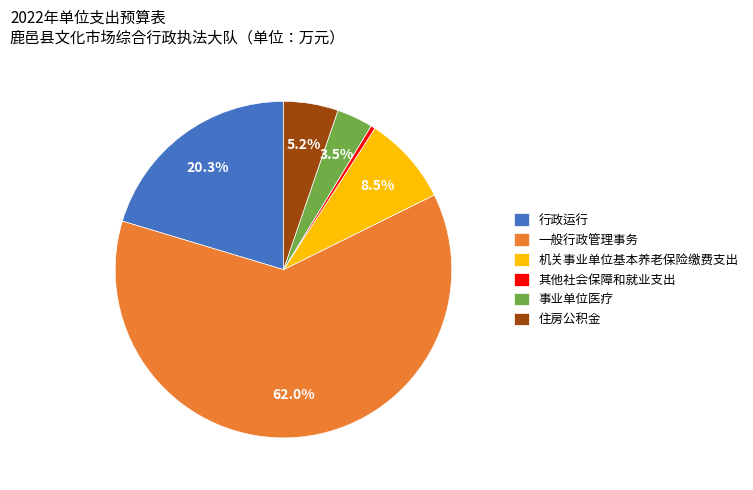

What portion of the pie excludes 住房公积金?

94.8%